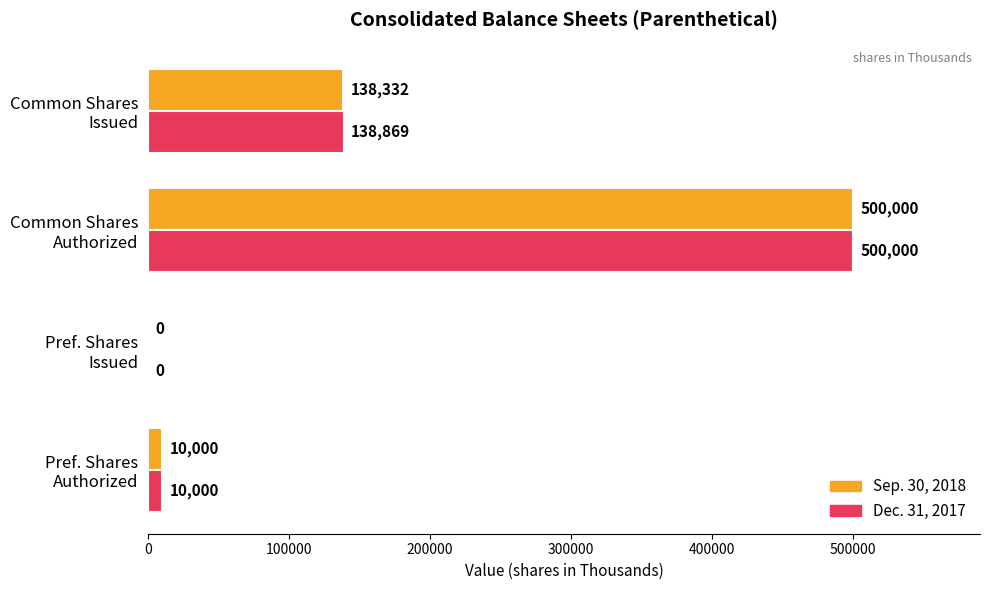

What is the highest value of the Sep. 30, 2018 series?

500000